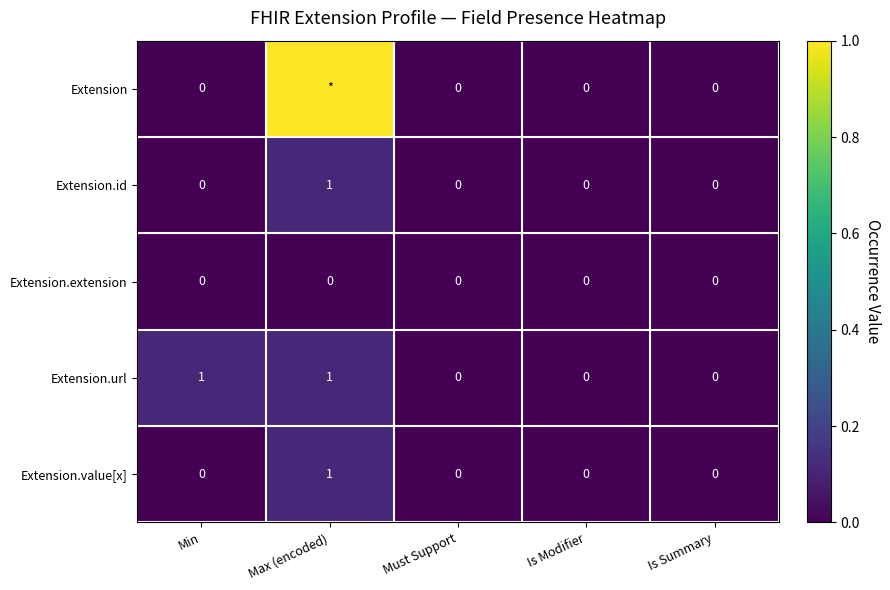

Is it true that Extension.value[x] equals 0 at Min?

True